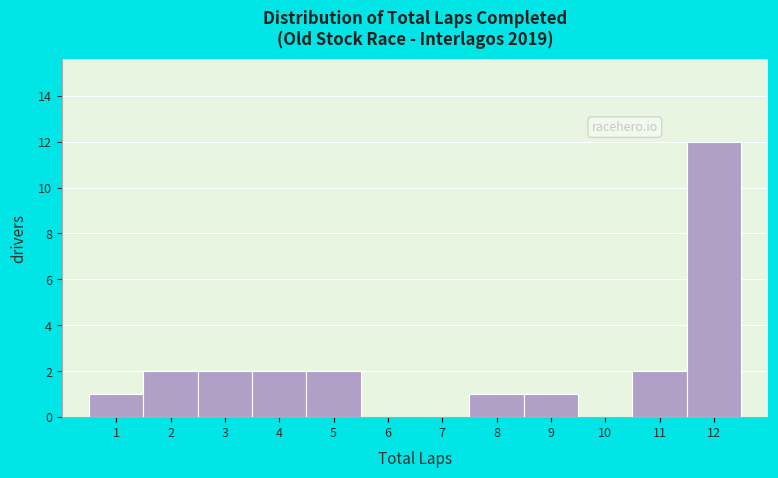

Over which range of the x-axis is the bar tallest?

11.5 to 12.5